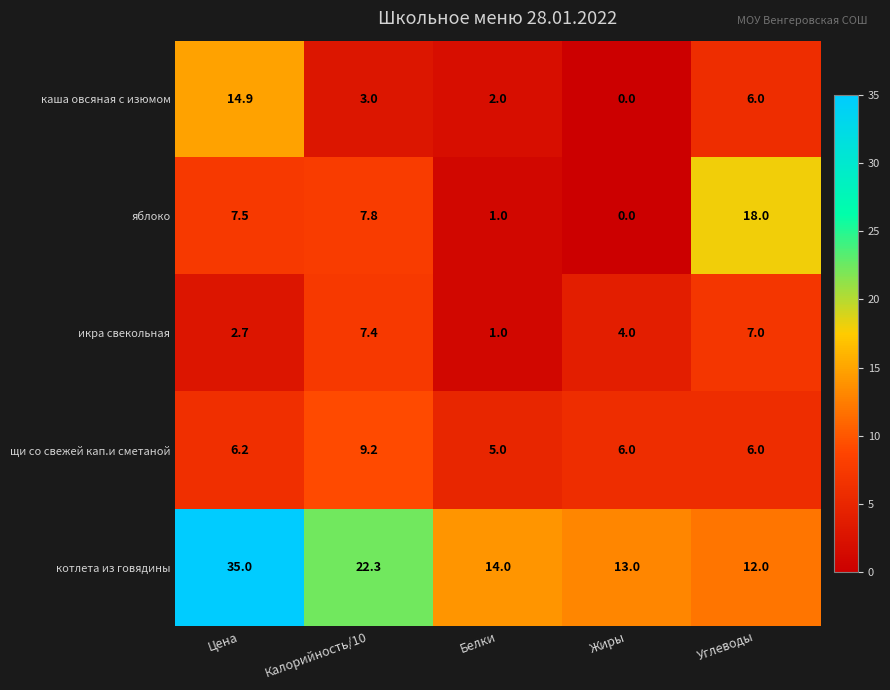

List the series in order of their peak value, lowest first.

икра свекольная, щи со свежей кап.и сметаной, каша овсяная с изюмом, яблоко, котлета из говядины